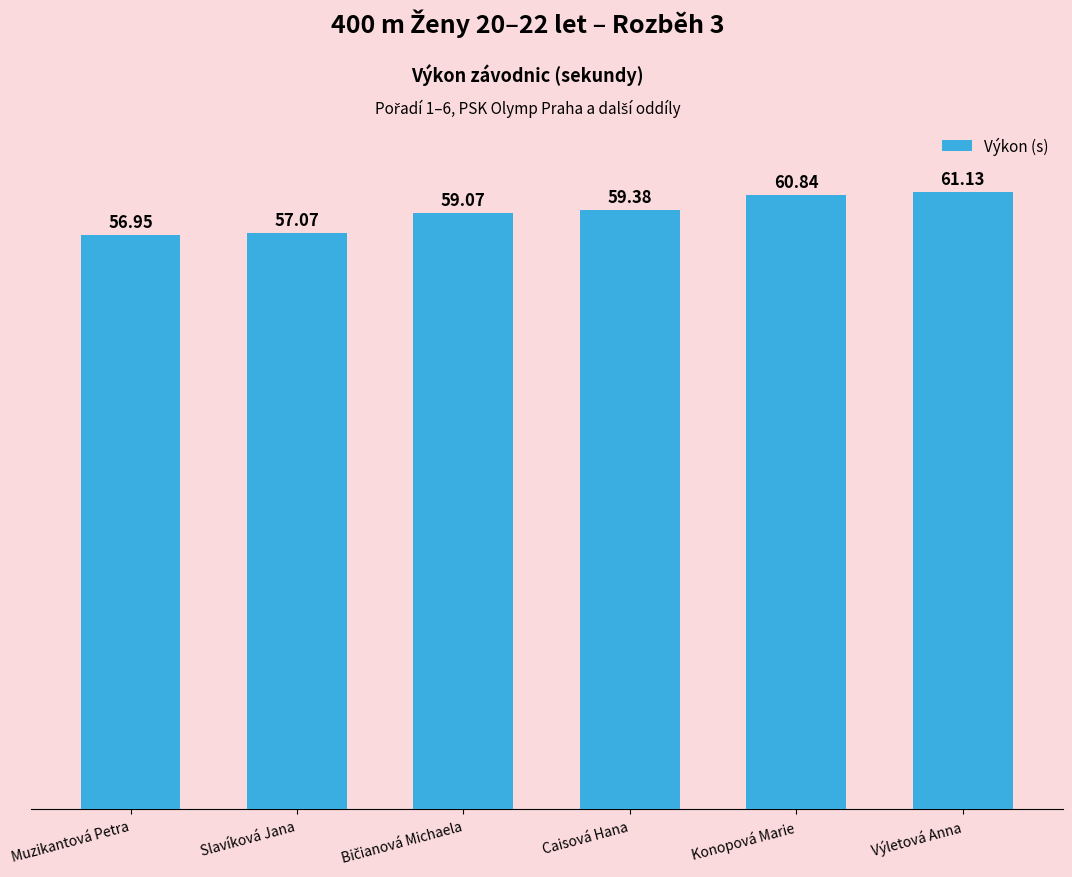

What position from the left is Slavíková Jana?

2